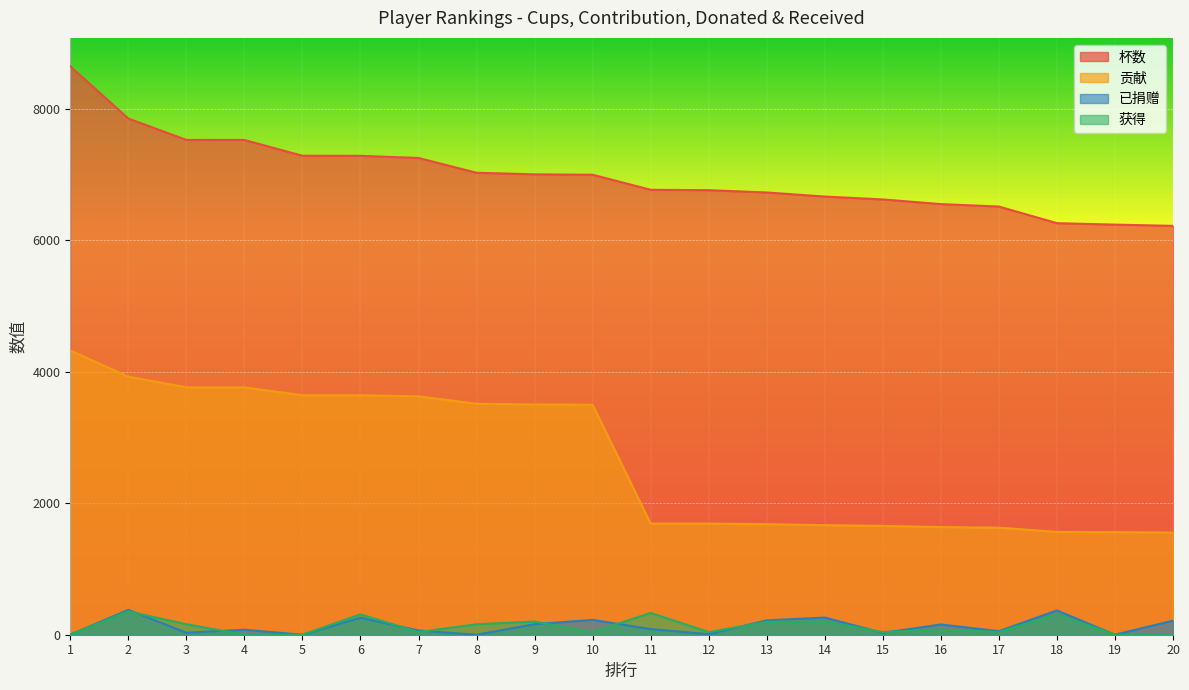

In 已捐赠, how many points are higher than both neighbors (excluding endpoints)?

7